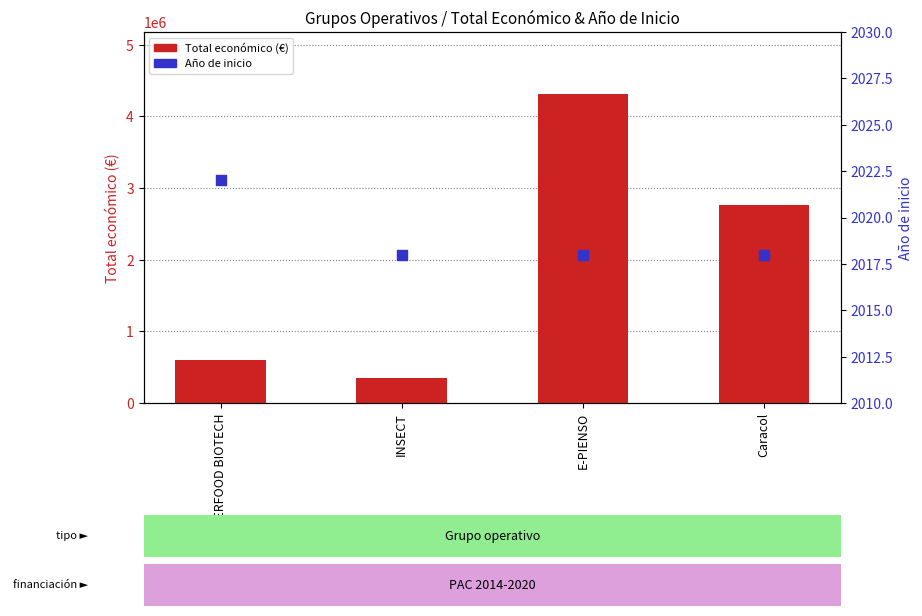

What are all the series names shown in the legend?

Total económico, Año de inicio